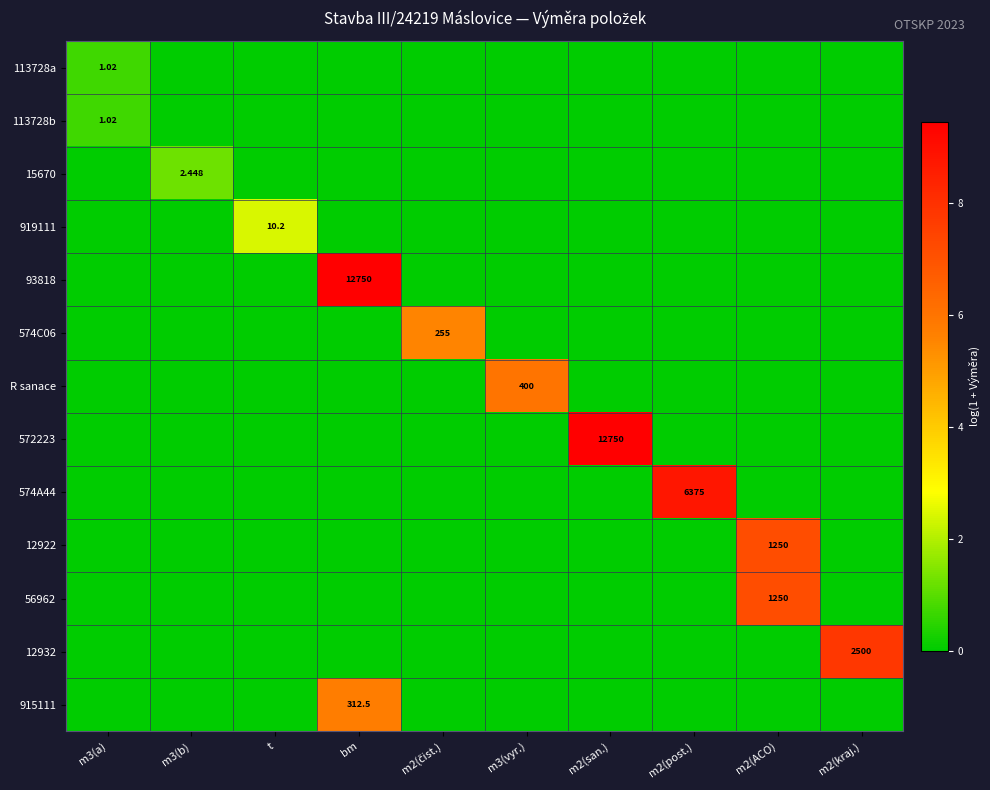

What is the total value across all series at m3(a)?

1.4